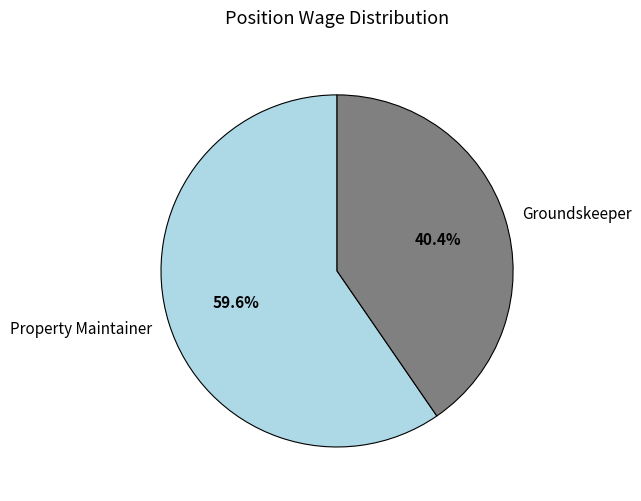

Is it true that Property Maintainer is 60% of the pie?

True